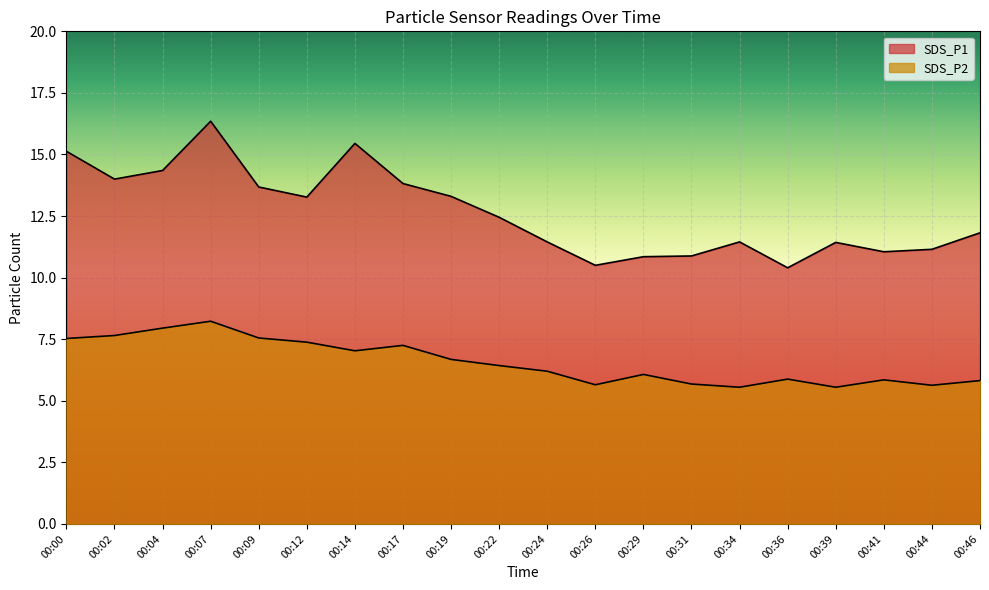

Which has a higher value, 00:04 or 00:34?

00:04